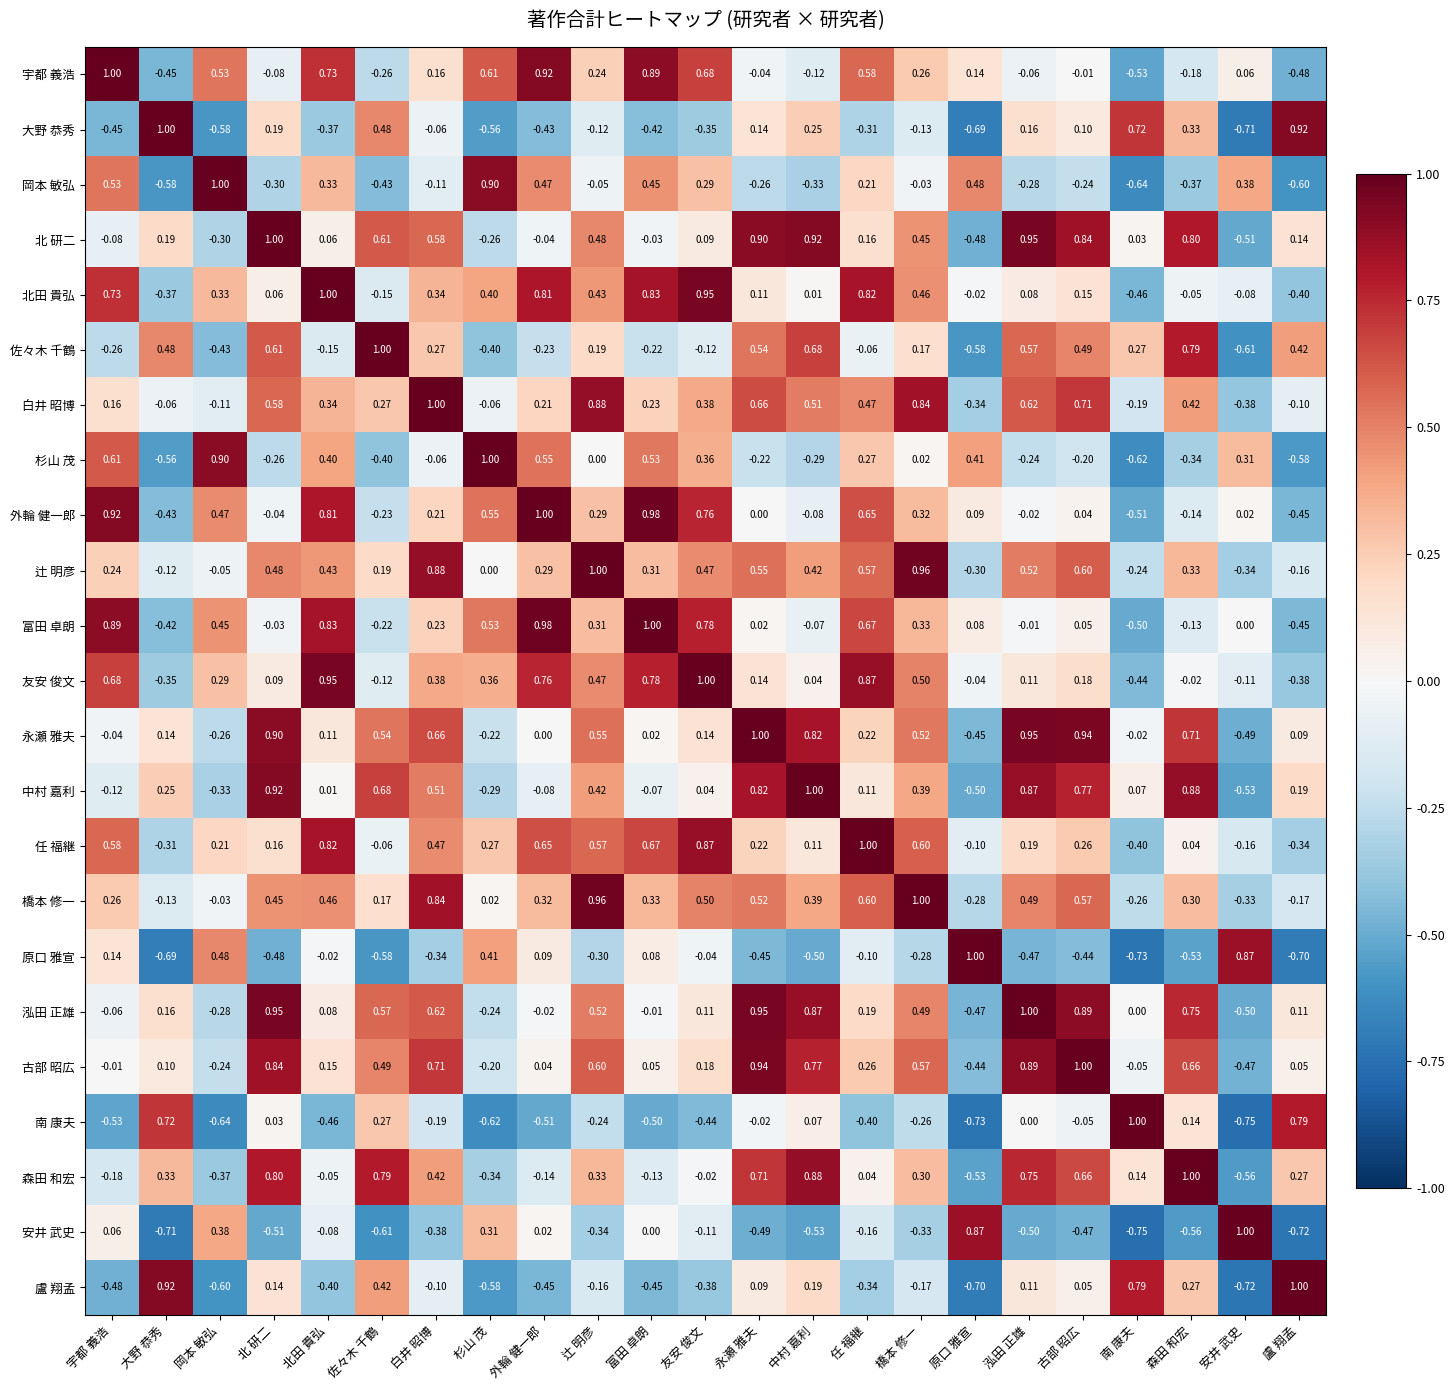

How many data points in 外輪 健一郎 are less than 0?

8